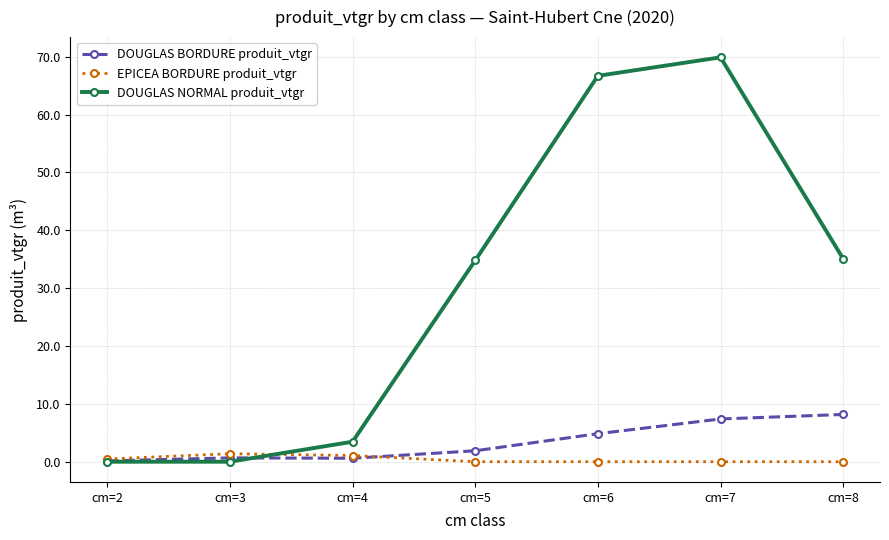

At how many categories does at least one series exceed 44?

2